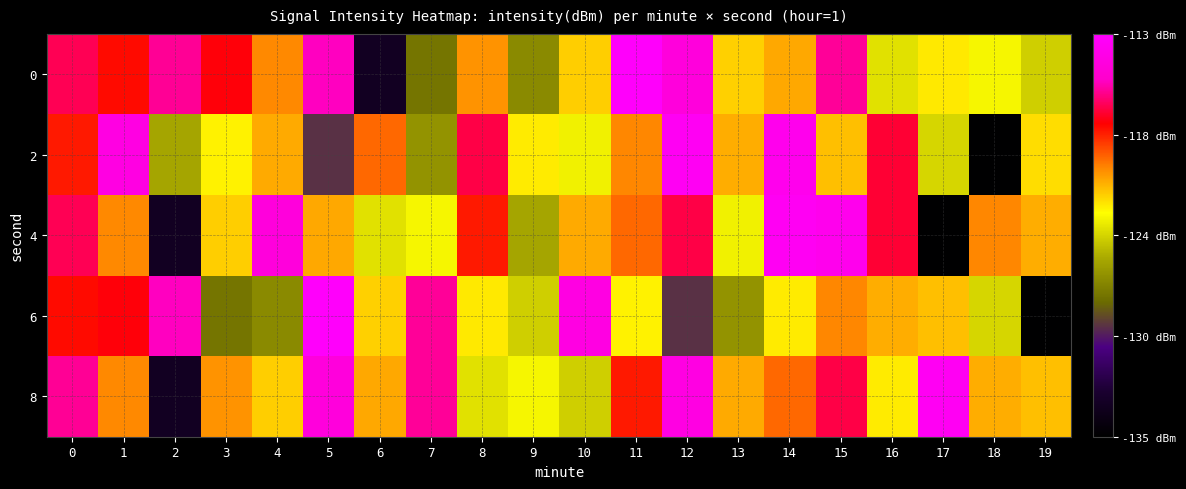

List the series in order of their peak value, lowest first.

2, 4, 8, 0, 6